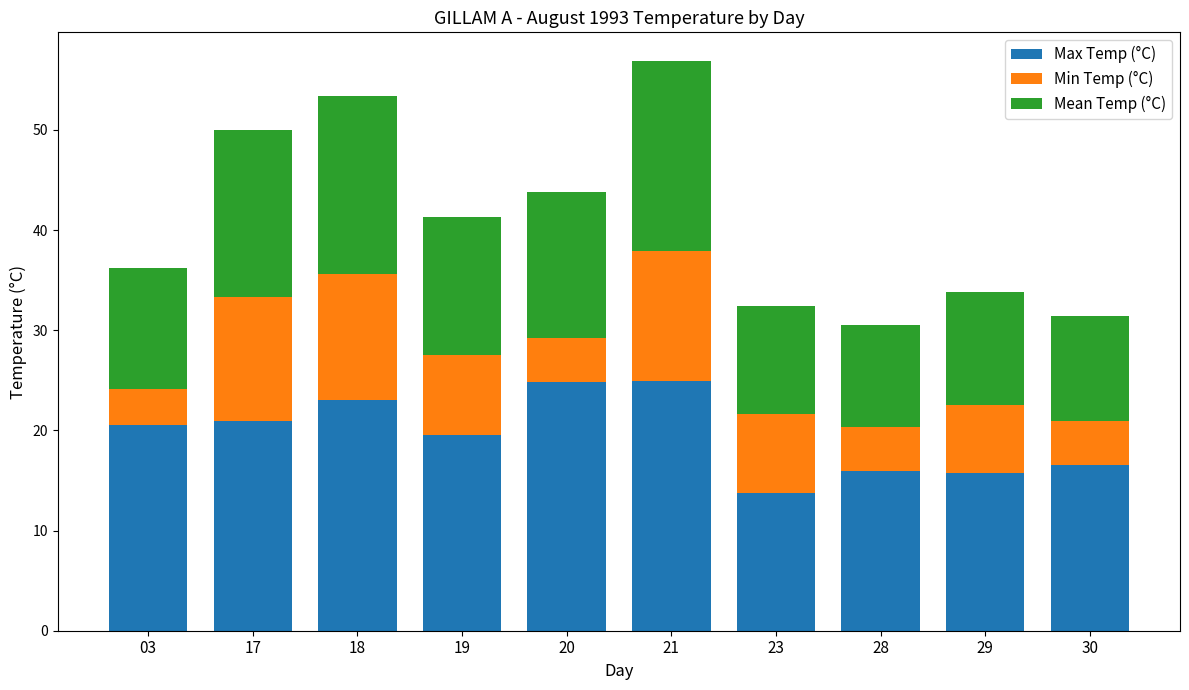

How many values in the Max Temp (°C) series are below 20?

5